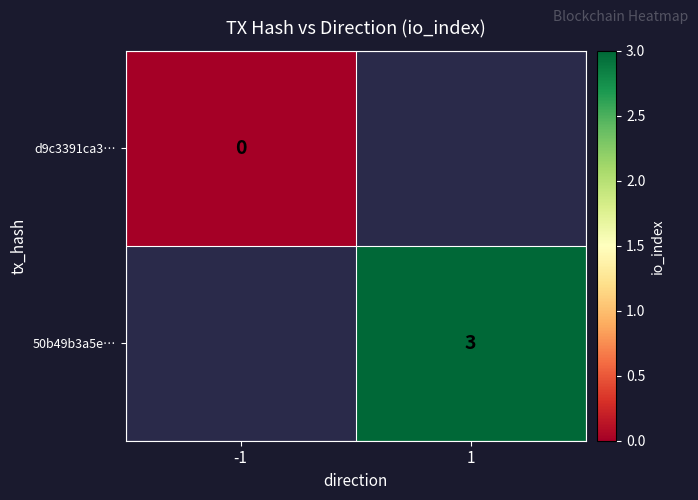

How many data points does each series have?

2